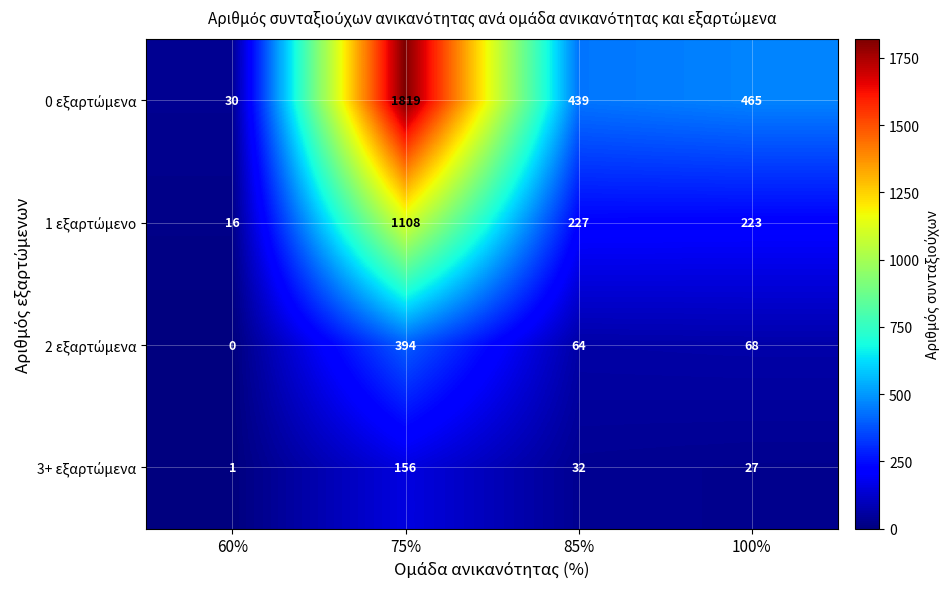

What is the difference between the highest and lowest values at 85%?

407